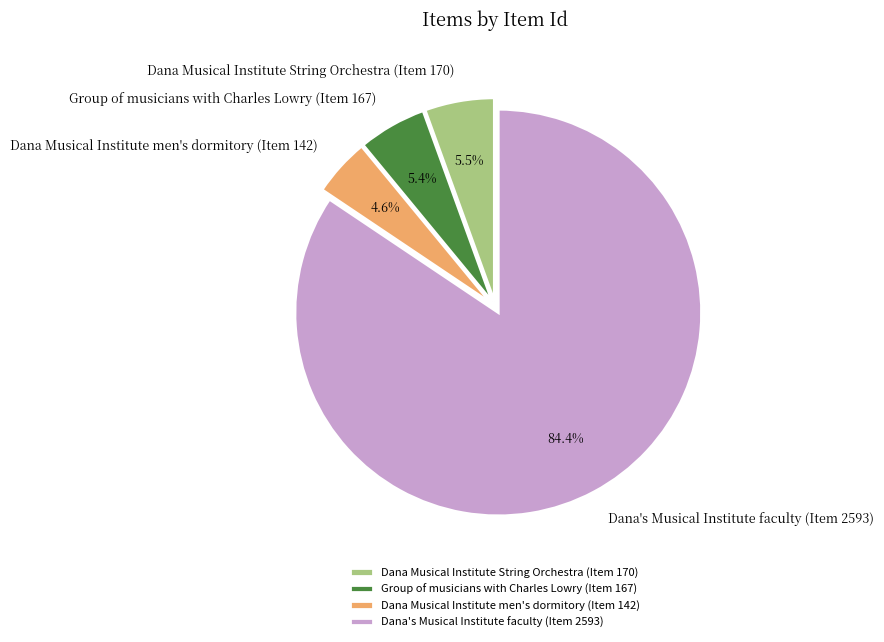

Does Dana's Musical Institute faculty (Item 2593) represent more than half of the total?

Yes